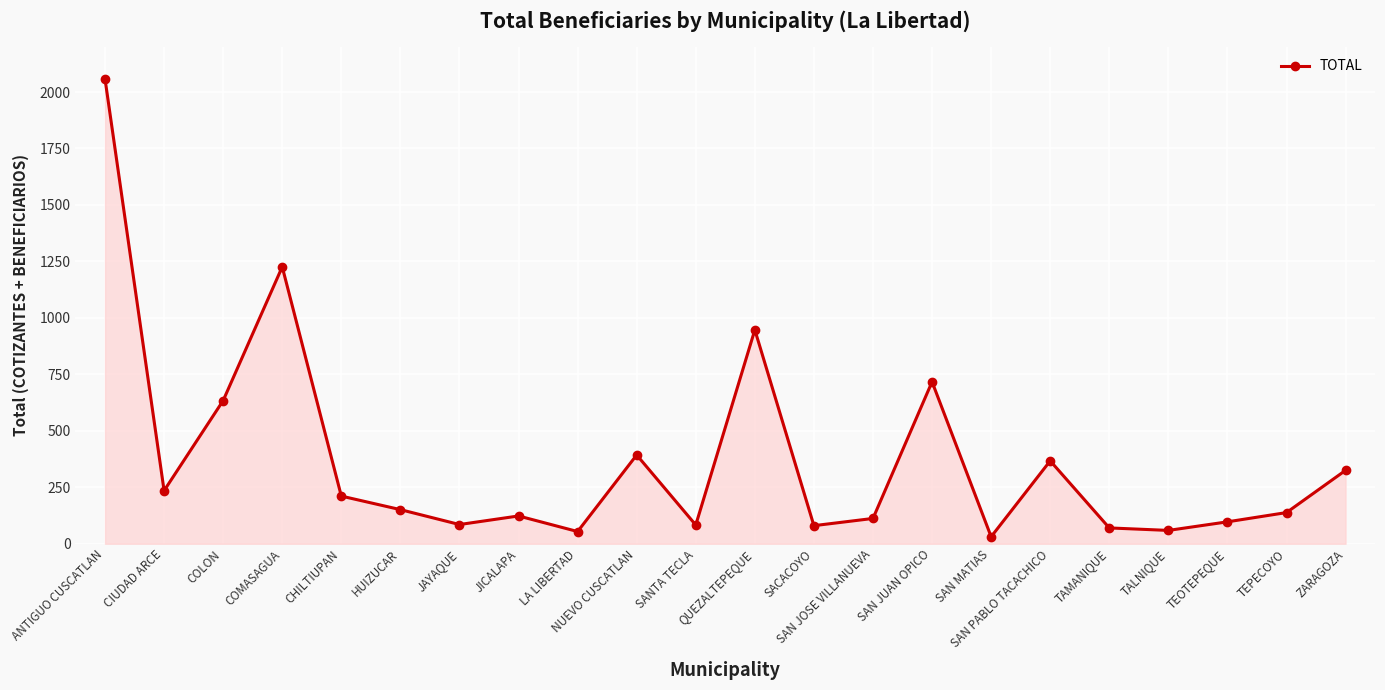

What is the label of the 11th point from the left?

SANTA TECLA